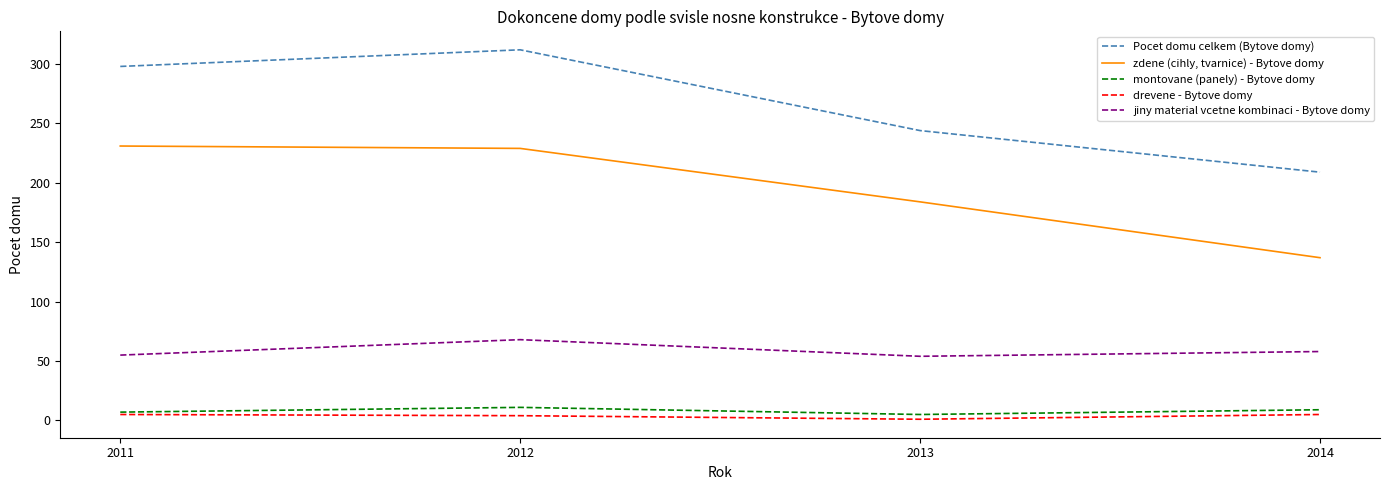

At which label is Pocet domu celkem (Bytove domy) closest to 260?

2013